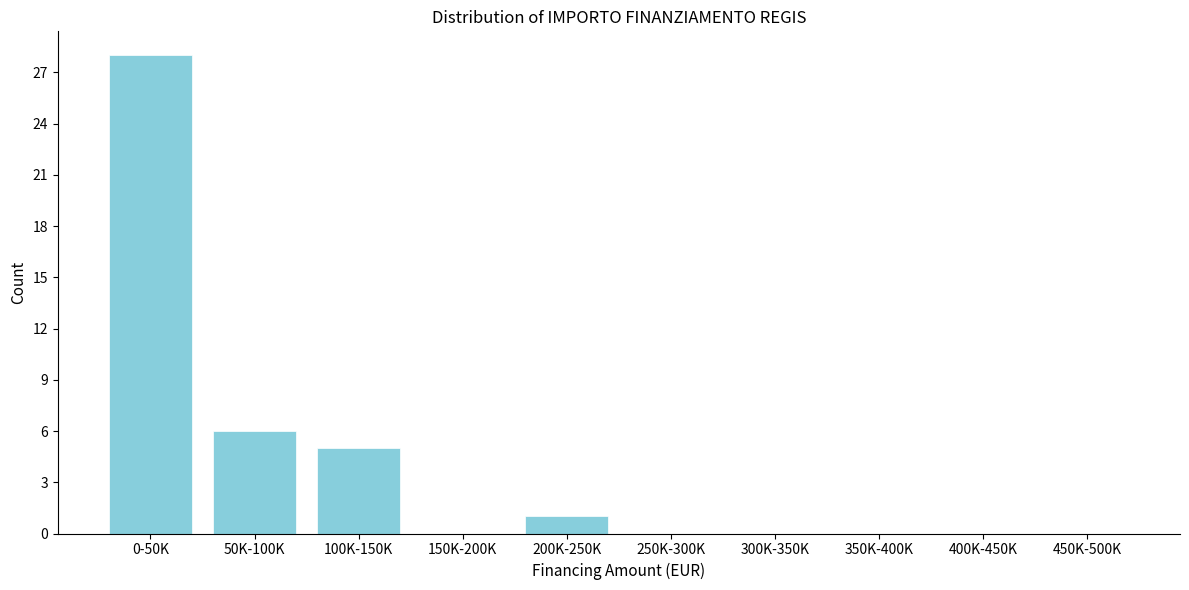

Reading left to right, extract all data points from this chart.

0-50K=28	50K-100K=6	100K-150K=5	150K-200K=0	200K-250K=1	250K-300K=0	300K-350K=0	350K-400K=0	400K-450K=0	450K-500K=0